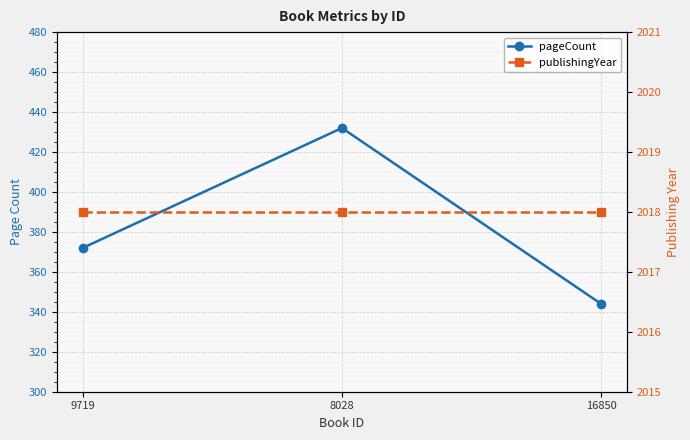

Reading left to right, transcribe all the data shown in this chart.

pageCount: 372	432	344
publishingYear: 2018	2018	2018